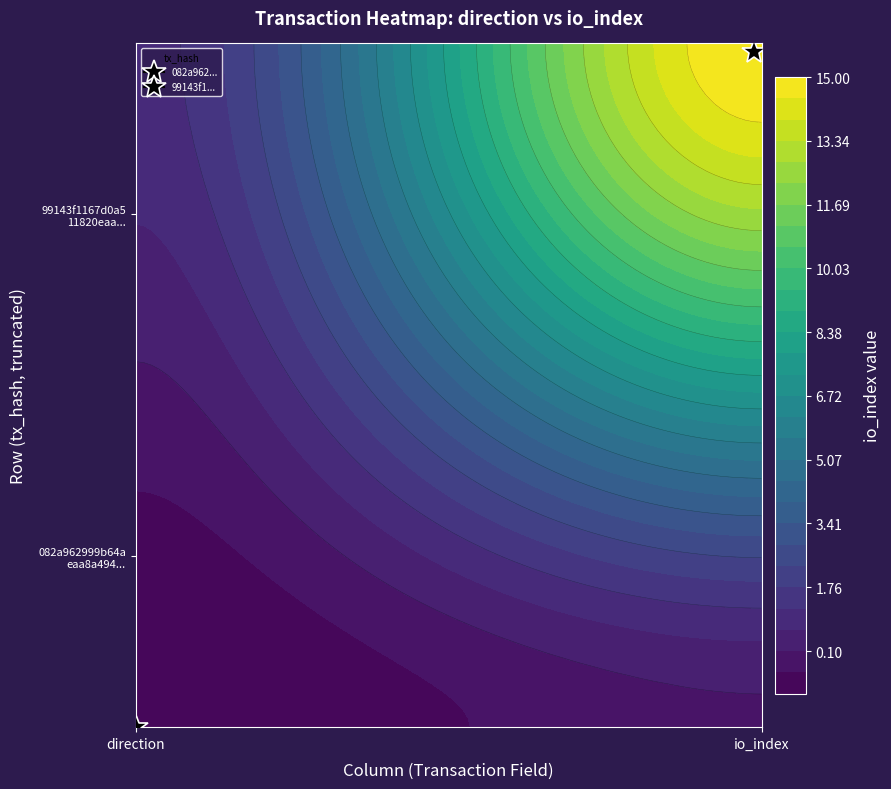

The value of 99143f1167d0a511820eaa27778d7ea32823cca at io_index is 10. True or false?

False